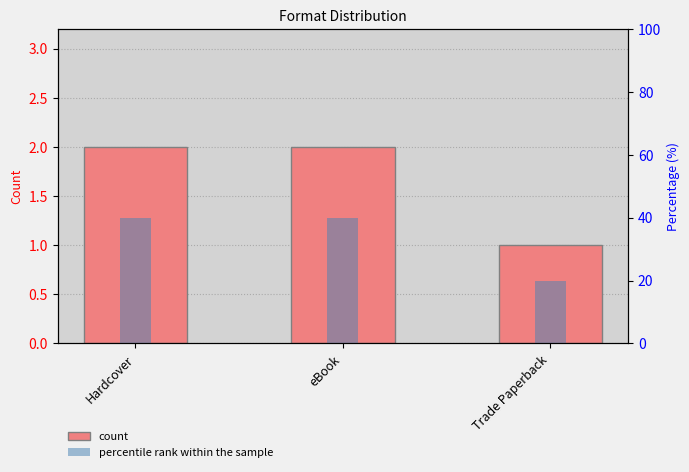

Reading right to left, list all the values displayed in this chart.

count: 1	2	2
percentile rank within the sample: 20	40	40